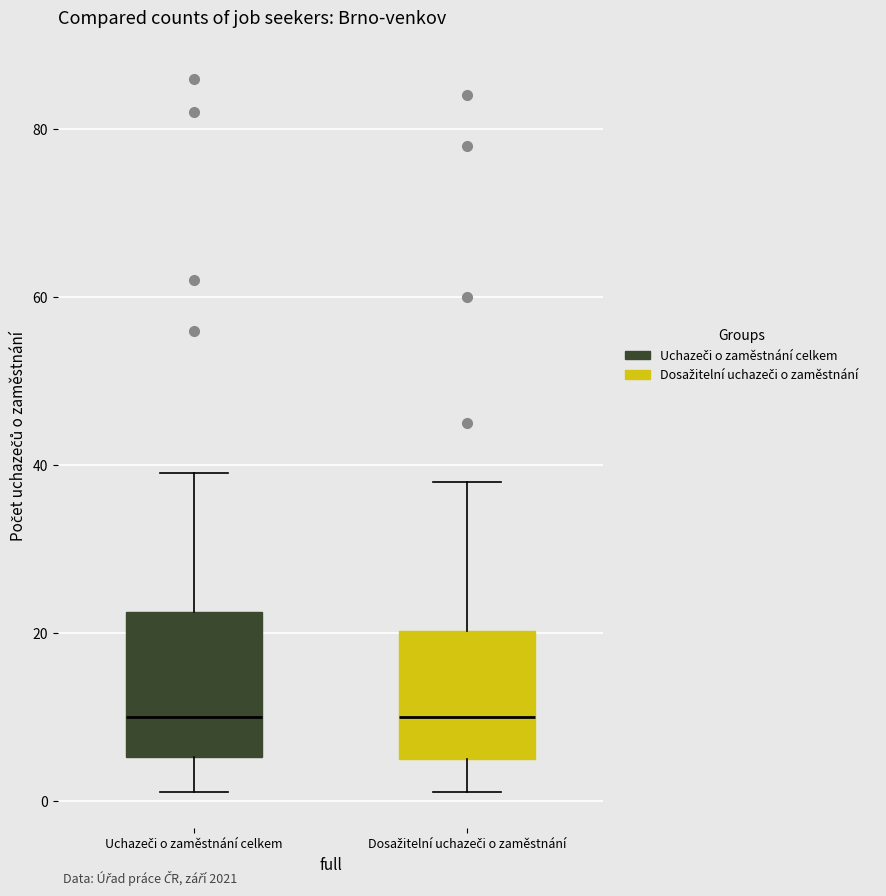

Reading left to right, transcribe this box plot: for each box, give where its median line is, the range the box spans, and where its two whiskers end, as read against the y-axis. The values are not printed on the chart, so give them approximately, as read against the axis.

Uchazeči o zaměstnání celkem: median 10, box 6 to 22, whiskers 2 to 40
Dosažitelní uchazeči o zaměstnání: median 10, box 6 to 20, whiskers 2 to 38